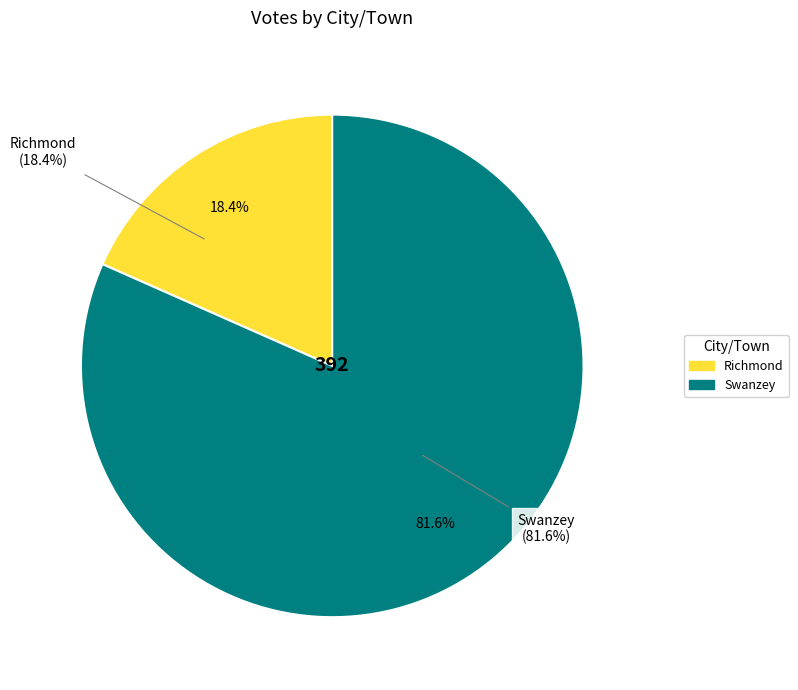

Rank the categories by value from highest to lowest.

Swanzey, Richmond